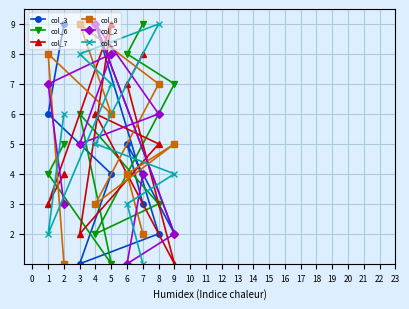

Reading left to right, what are all the values shown in this chart?

col_3: 1=6	2=9	3=1	4=9	5=4	6=5	7=3	8=2	9=2
col_6: 1=4	2=5	3=6	4=2	5=1	6=8	7=9	8=3	9=7
col_7: 1=3	2=4	3=2	4=6	5=9	6=7	7=8	8=5	9=1
col_8: 1=8	2=1	3=9	4=3	5=6	6=4	7=2	8=7	9=5
col_2: 1=7	2=3	3=5	4=9	5=8	6=1	7=4	8=6	9=2
col_5: 1=2	2=6	3=8	4=5	5=7	6=3	7=1	8=9	9=4